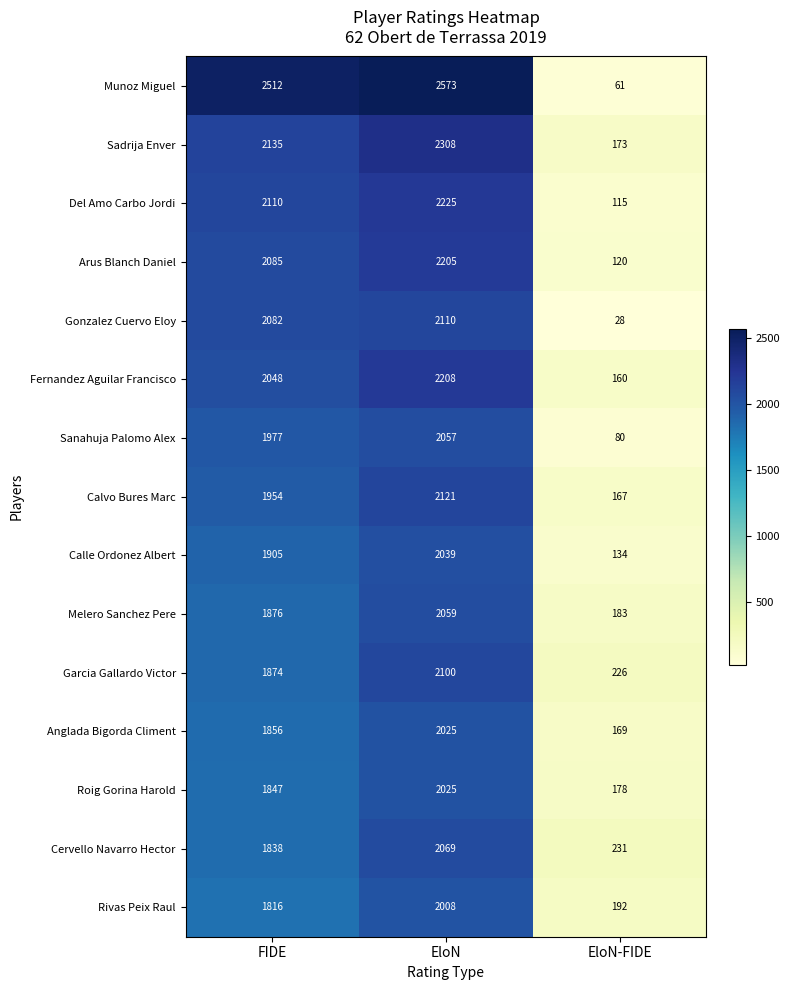

Which category has the highest value across all series?

EloN